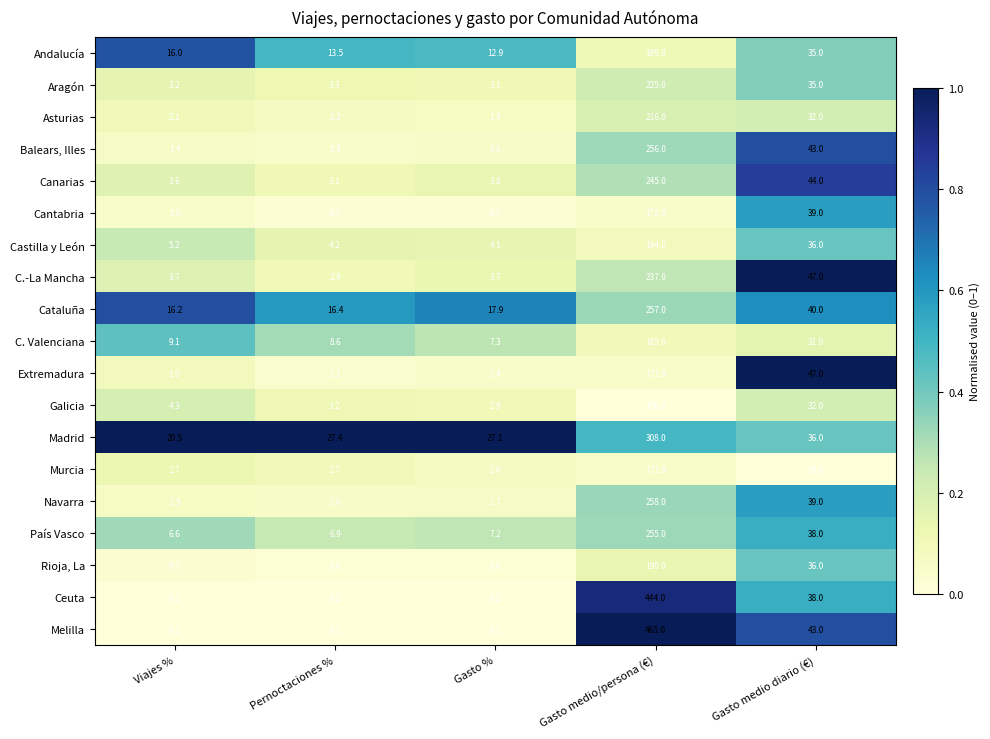

At which category is the sum across all series the highest?

Gasto medio/persona (€)